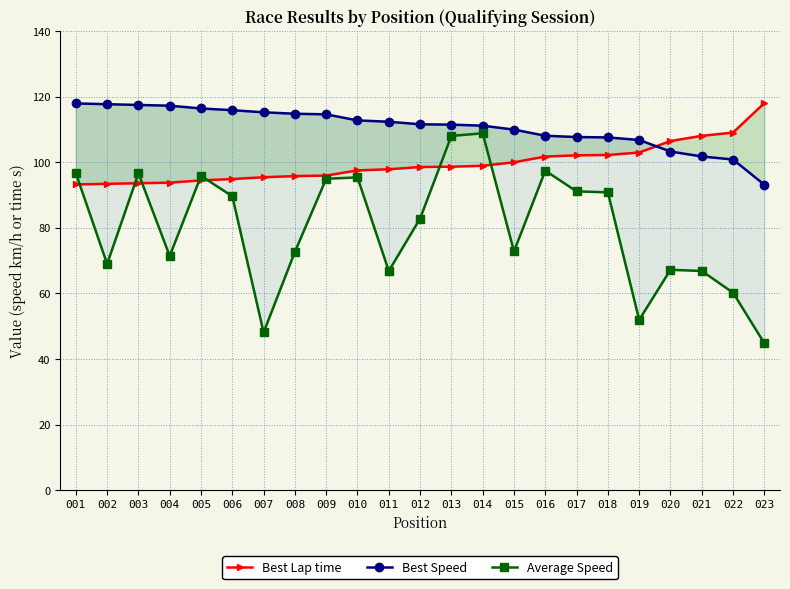

What is the average value of the Best Speed series?

110.7